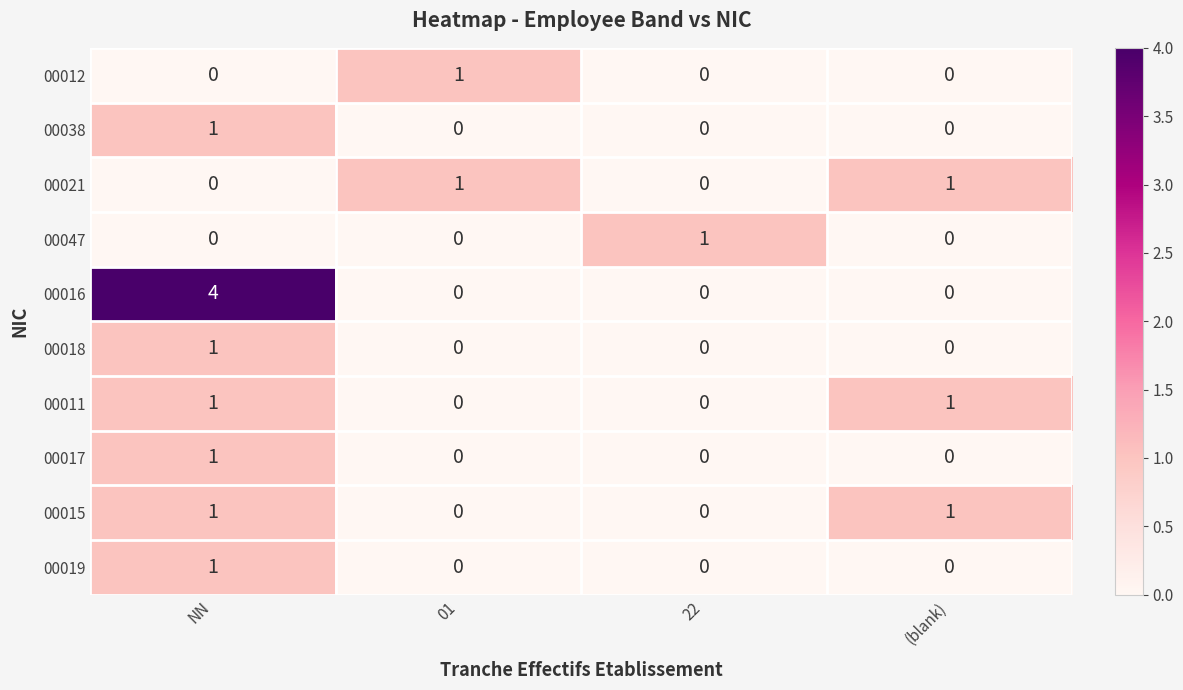

True or false: 00015 has a value of 1 at NN.

True